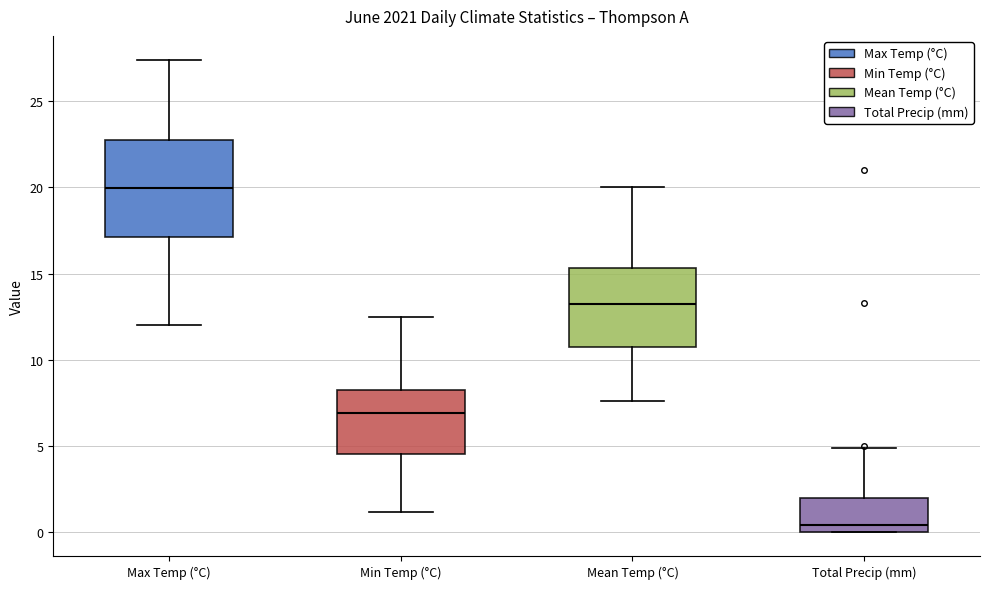

Which box is the tallest, from its lower edge to its upper edge?

Max Temp (°C)